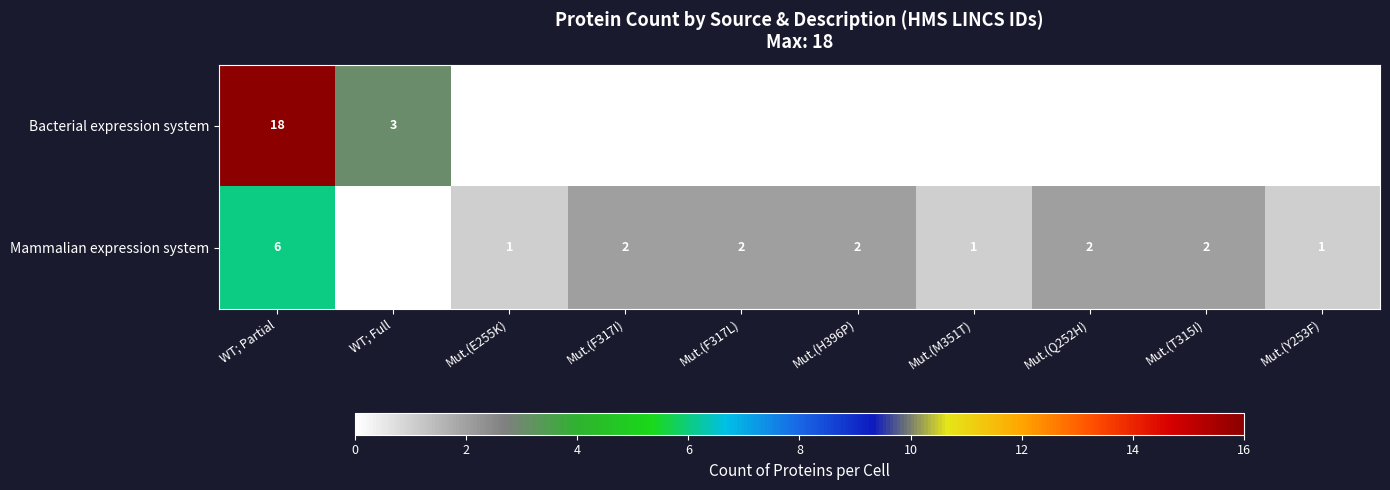

What is the maximum value shown in the chart?

18